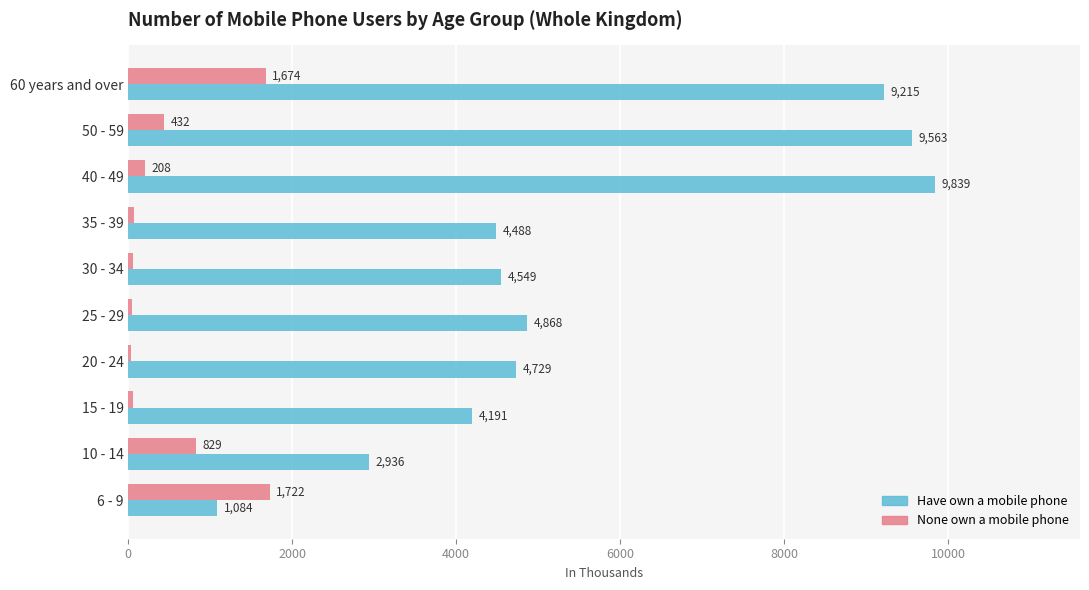

At which label is None own a mobile phone closest to 876?

10 - 14